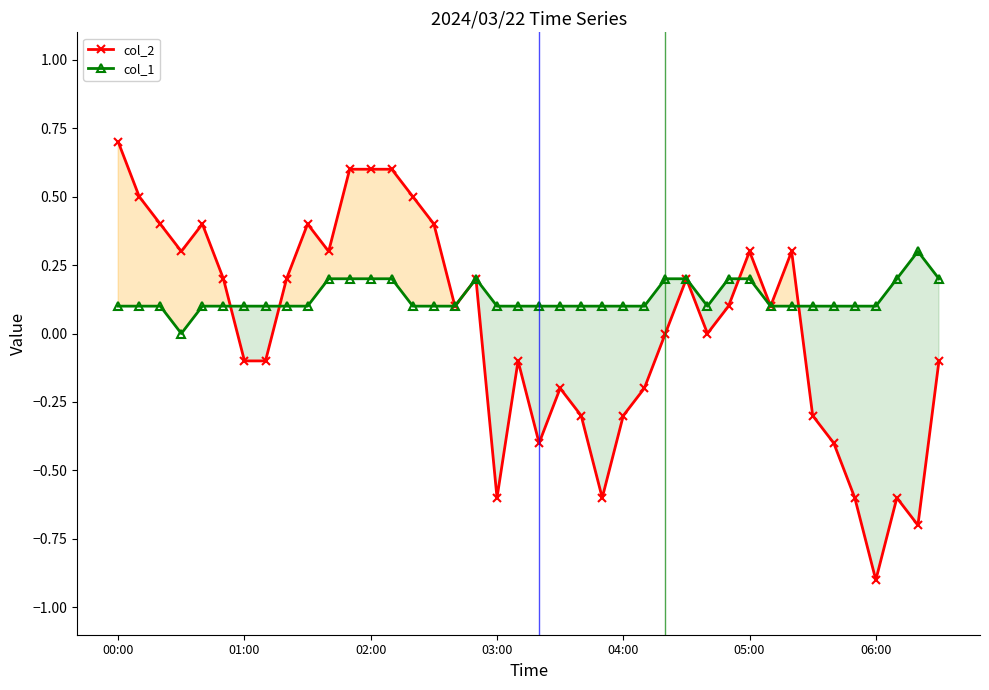

Which series has the largest range (max minus min)?

col_2